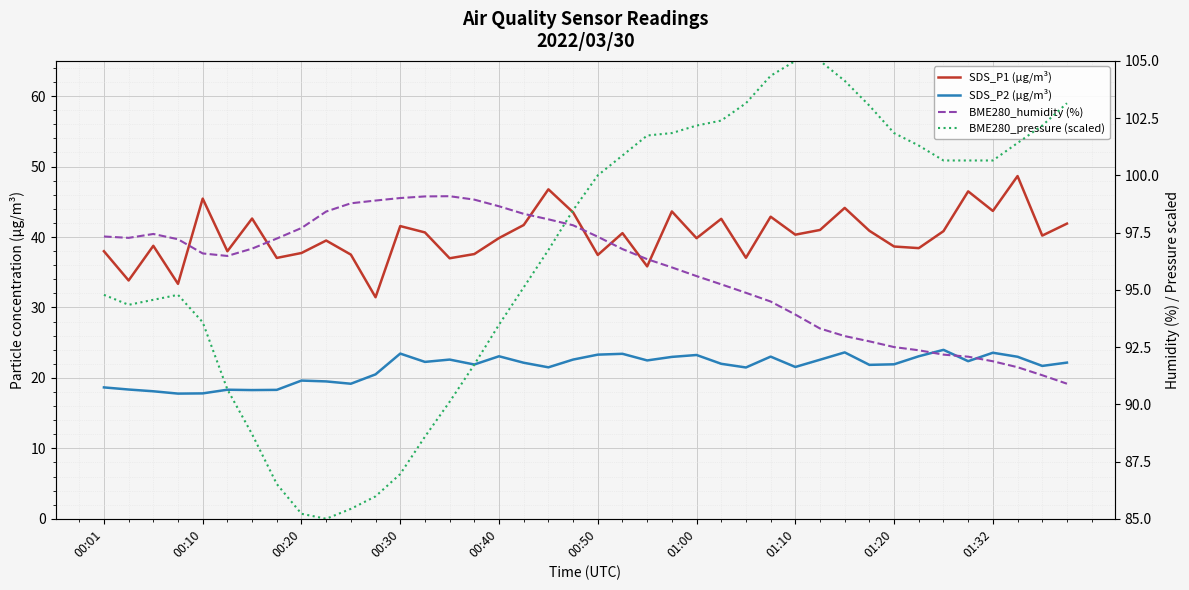

Is this an area chart (filled region under the line)?

No